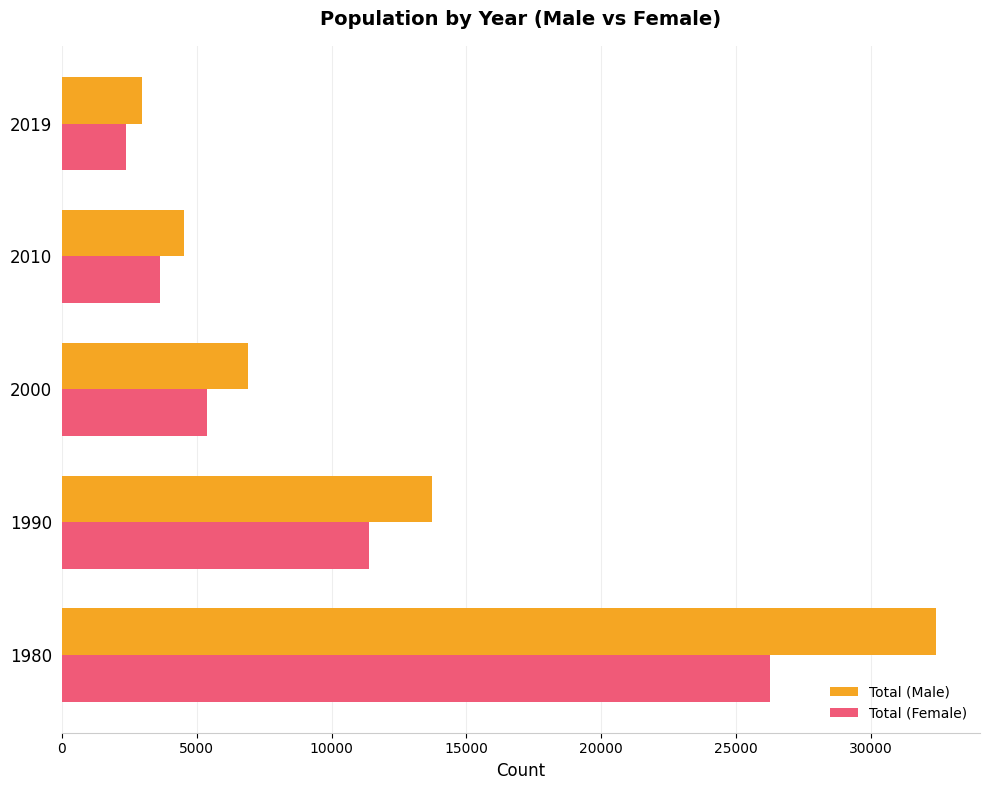

Rank the categories by Total (Male) value from highest to lowest.

1980, 1990, 2000, 2010, 2019